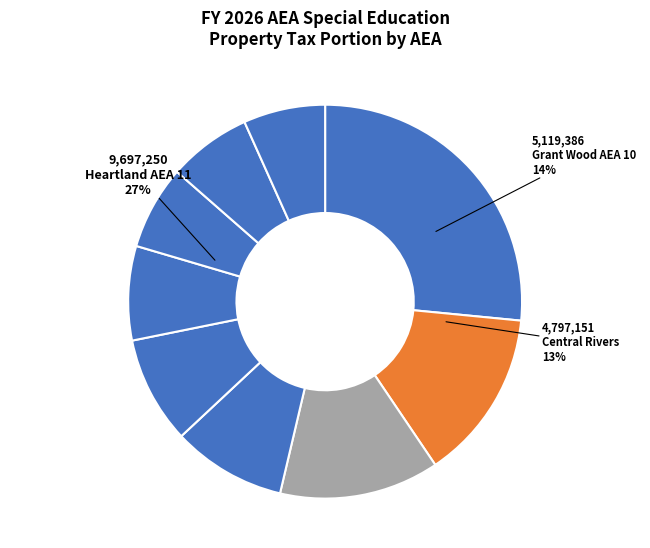

What portion of the pie excludes Northwest AEA?

91.2%